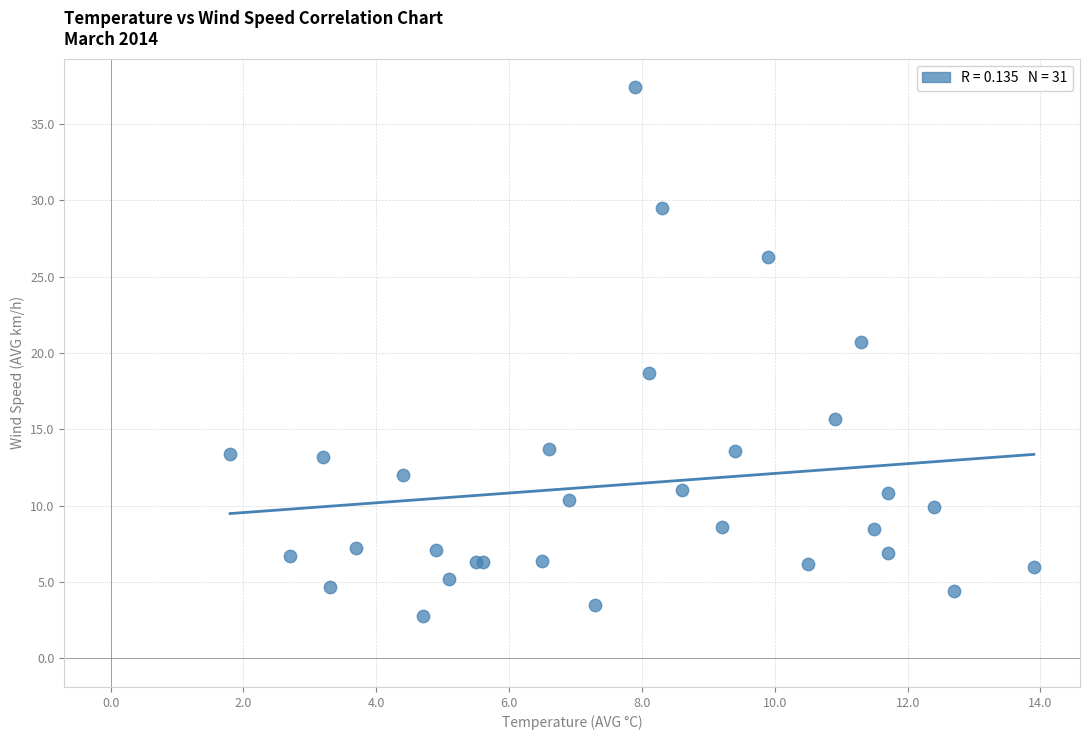

What Y value in the scatter plot is closest to 20?

20.7